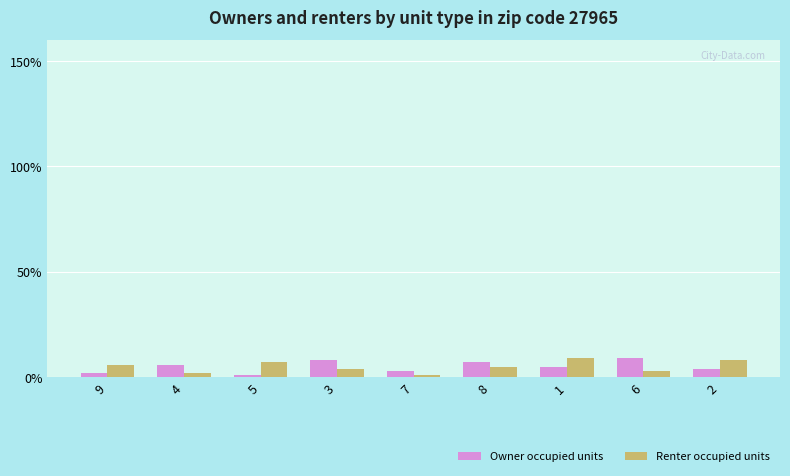

What is the total value across all series at 1?

14